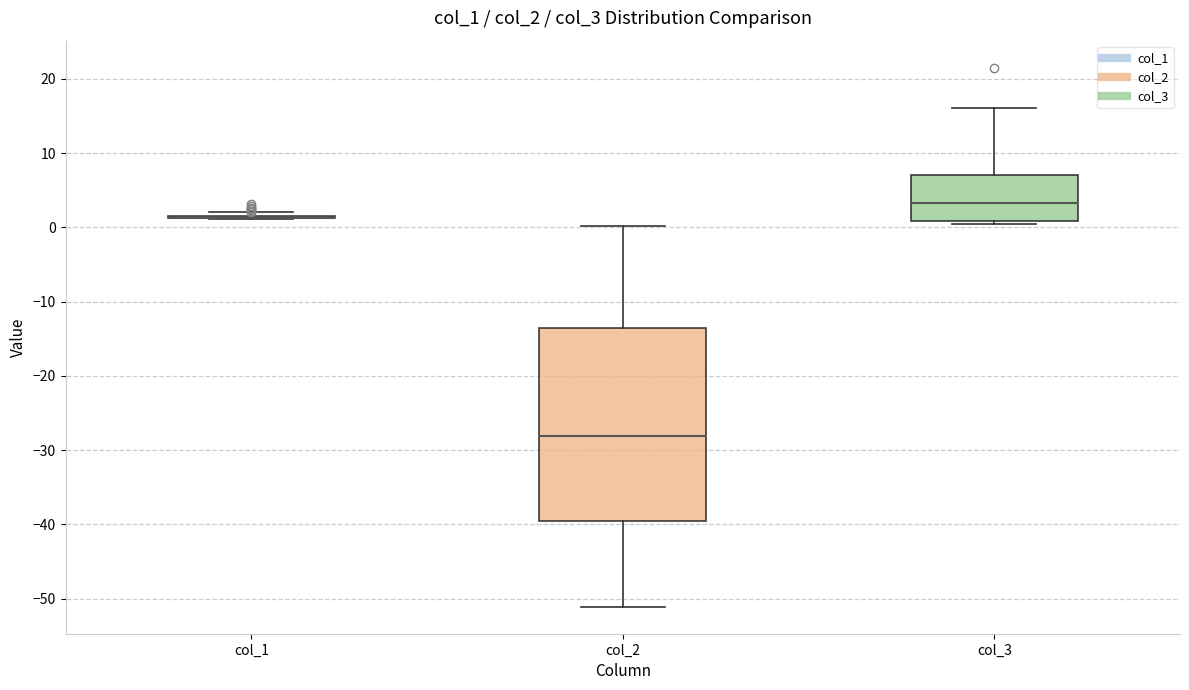

Reading left to right, transcribe this box plot: for each box, give where its median line is, the range the box spans, and where its two whiskers end, as read against the y-axis. The values are not printed on the chart, so give them approximately, as read against the axis.

col_1: box collapsed to a line at 1, whiskers 1 to 2
col_2: median -28, box -40 to -14, whiskers -51 to 0
col_3: median 3, box 1 to 7, whiskers 1 (just below the box's lower edge) to 16